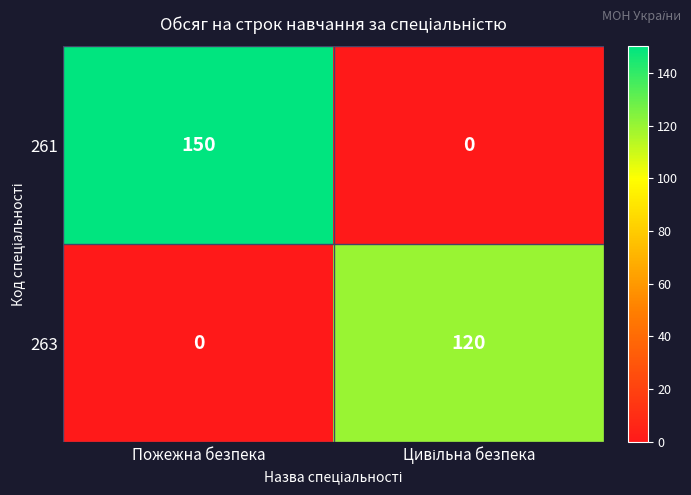

At which category does the chart reach its peak across all series?

Пожежна безпека